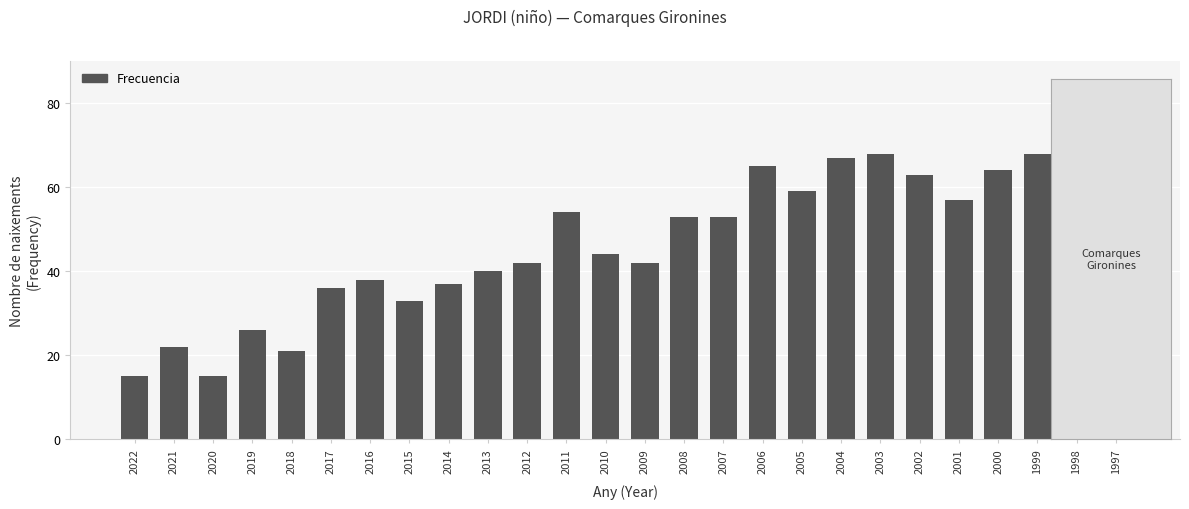

How many series are shown in this chart?

1